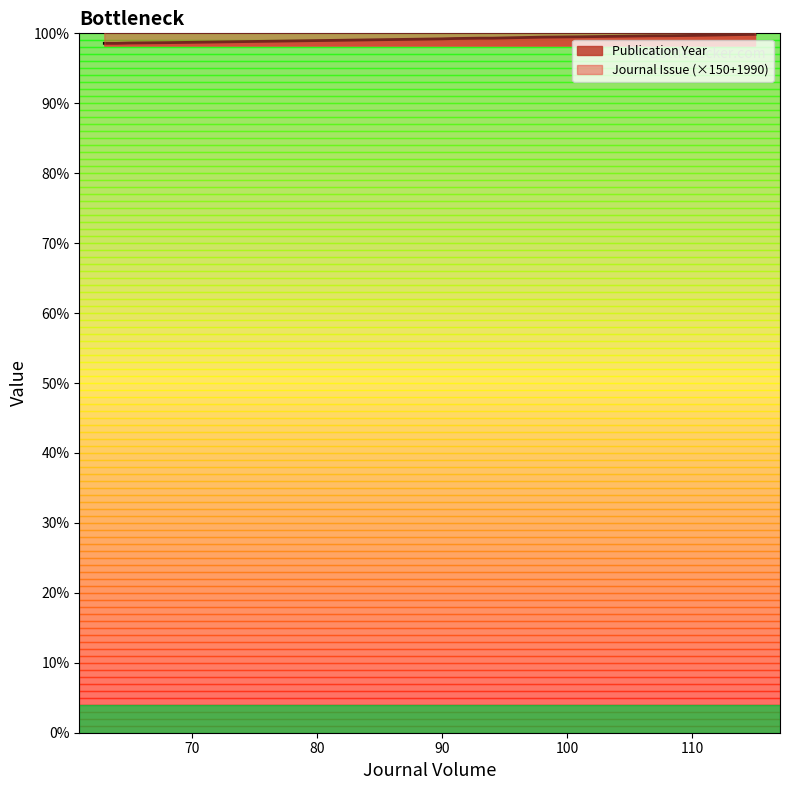

What is the spread (max minus min) of values at 101?

2014